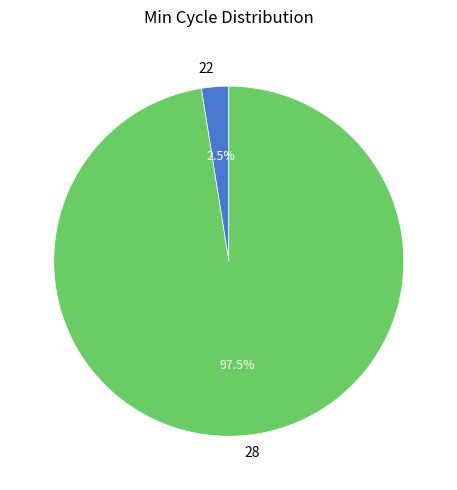

Which has a higher value, 28 or 22?

28